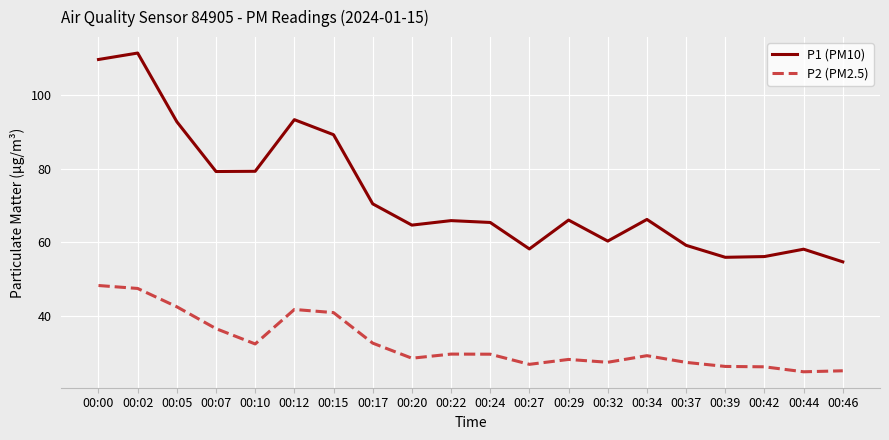

List the series in order of their overall mean, highest first.

P1 (PM10), P2 (PM2.5)